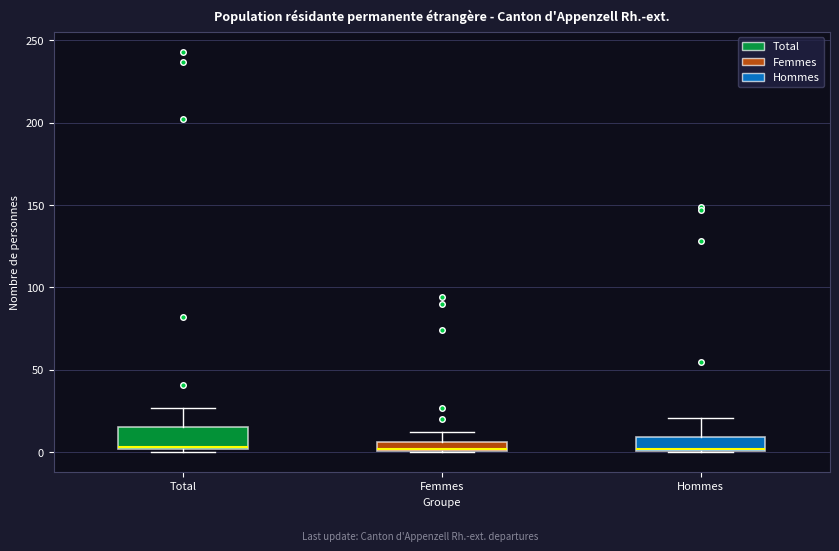

Where is the upper edge of the box for Total on the y-axis? The values are not printed on the chart, so give them approximately, as read against the axis.

15